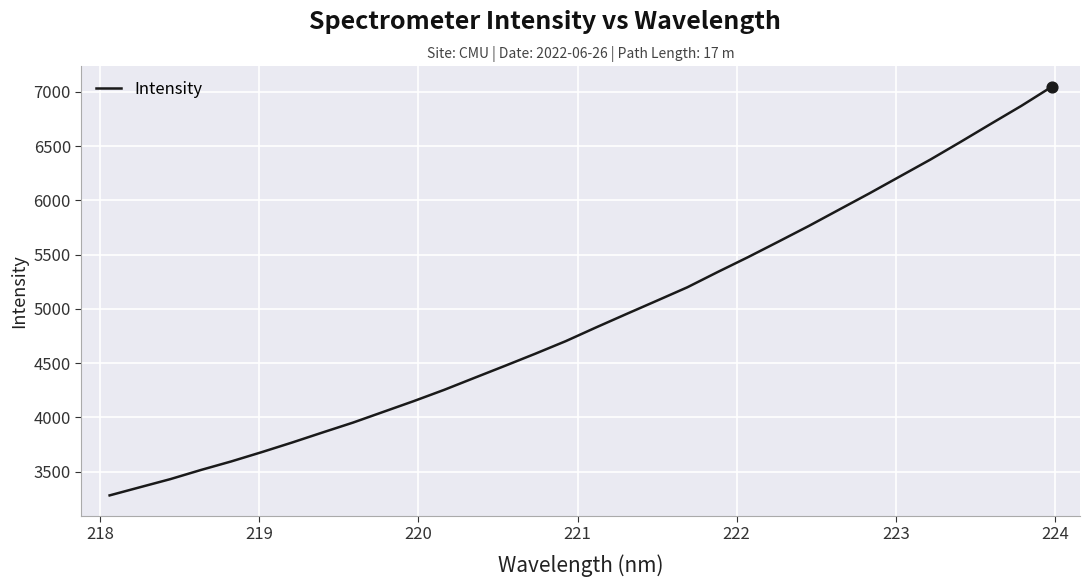

What is the maximum value shown in the chart?

7046.0